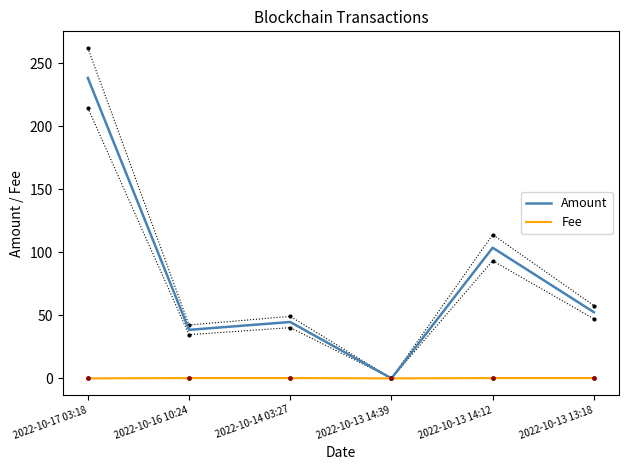

At how many categories does at least one series exceed 190?

1